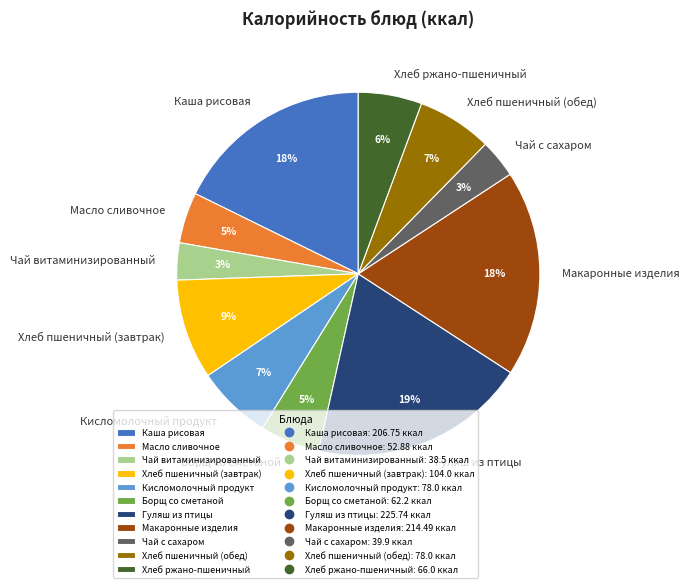

What is the largest slice in the pie chart?

Гуляш из птицы